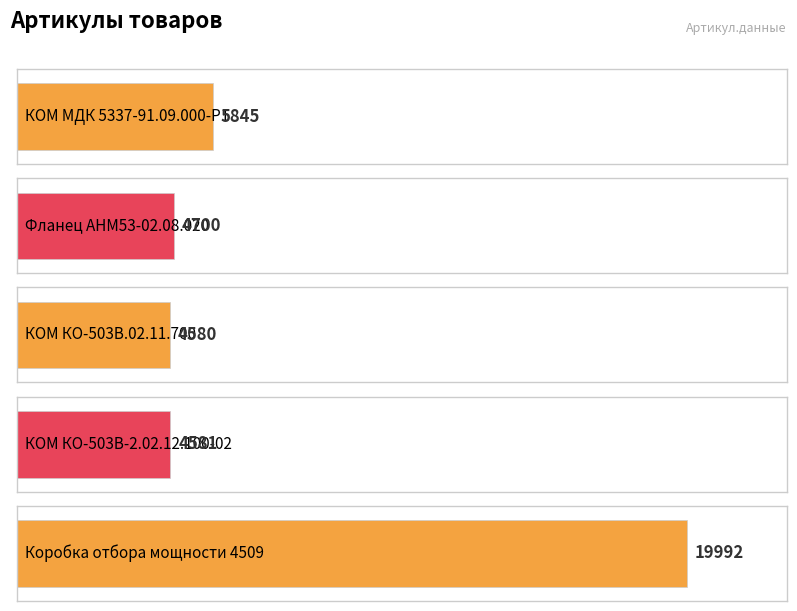

How many distinct data groups are displayed?

1